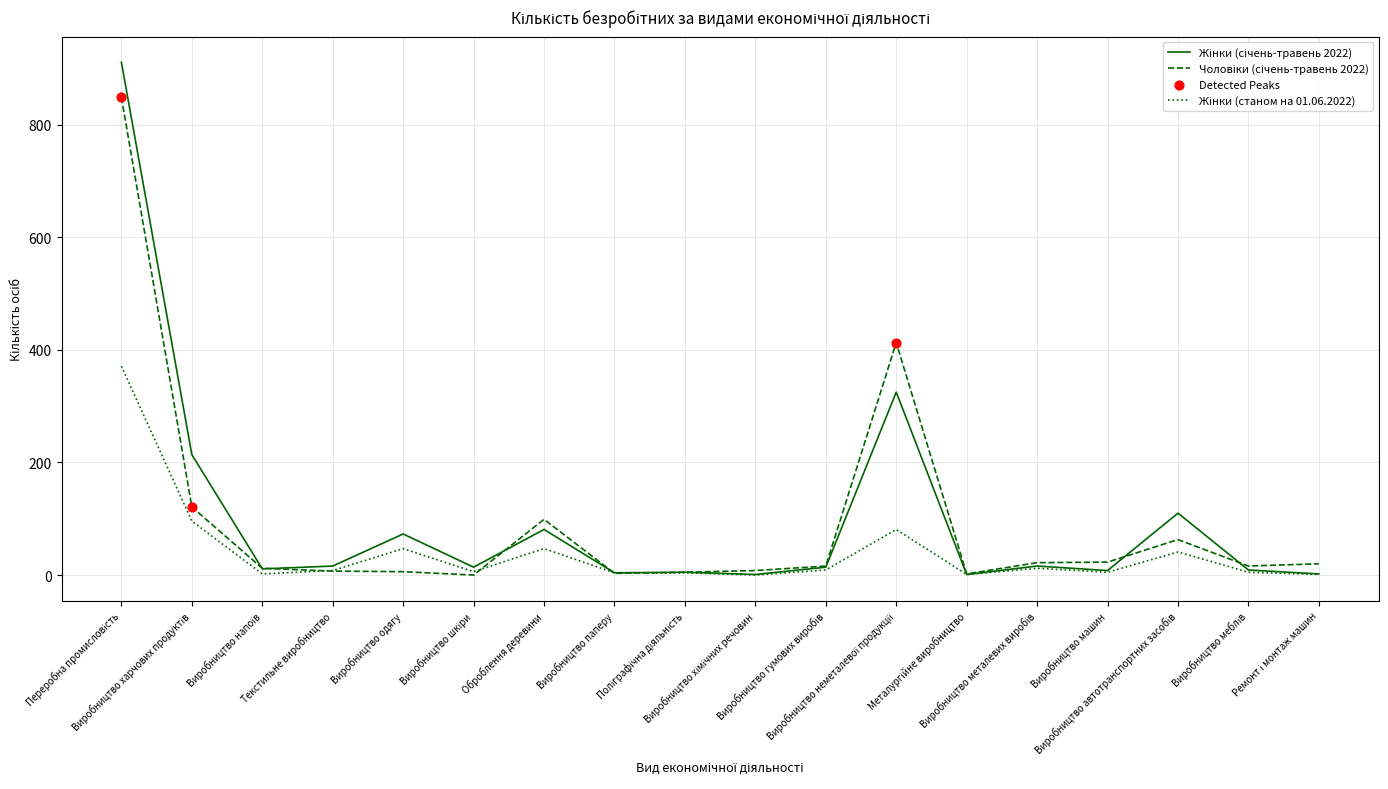

Does the chart have visible grid lines?

Yes